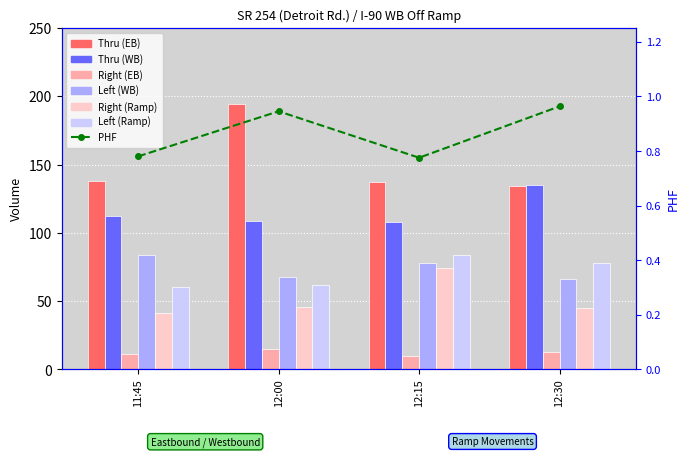

What is the value of the Left (WB) bar at the 4th from the left?

66